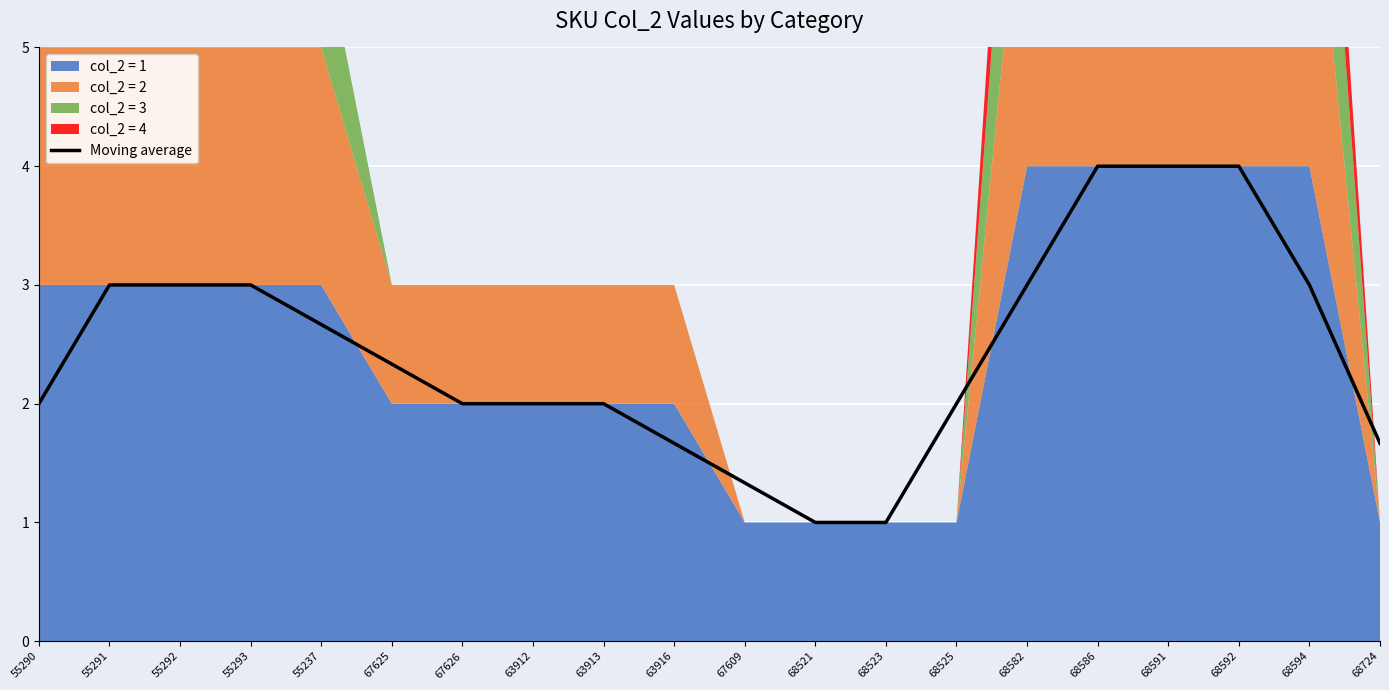

At which category does the chart reach its peak across all series?

68586